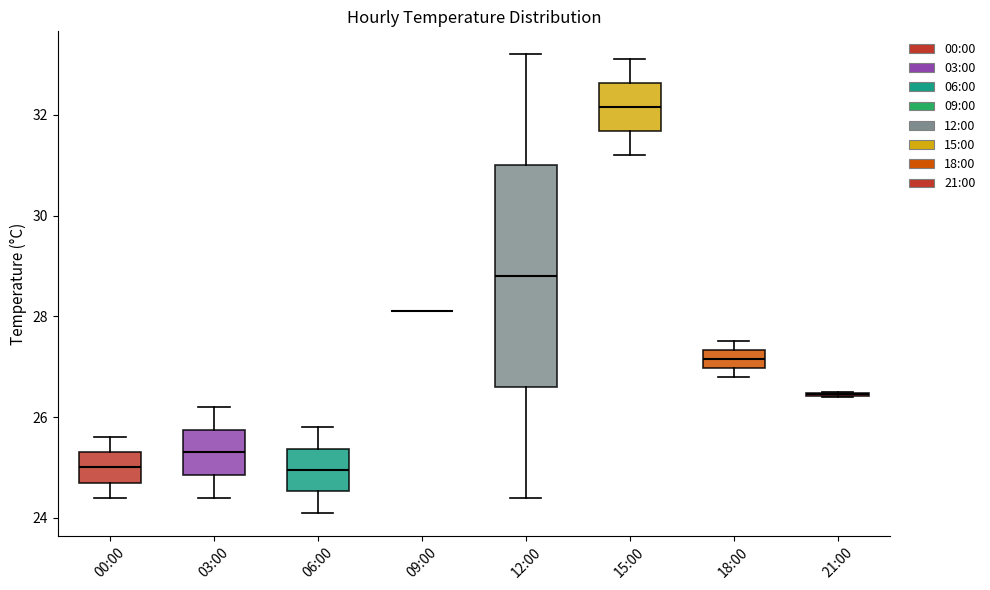

Reading left to right, transcribe this box plot: for each box, give where its median line is, the range the box spans, and where its two whiskers end, as read against the y-axis. The values are not printed on the chart, so give them approximately, as read against the axis.

00:00: median 25.0, box 24.8 to 25.4, whiskers 24.4 to 25.6
03:00: median 25.4, box 24.8 to 25.8, whiskers 24.4 to 26.2
06:00: median 25.0, box 24.6 to 25.4, whiskers 24.2 to 25.8
09:00: box collapsed to a line at 28.2, whiskers 28.2 to 28.2
12:00: median 28.8, box 26.6 to 31.0, whiskers 24.4 to 33.2
15:00: median 32.2, box 31.6 to 32.6, whiskers 31.2 to 33.2
18:00: median 27.2, box 27.0 to 27.4, whiskers 26.8 to 27.6
21:00: box collapsed to a line at 26.4, whiskers 26.4 to 26.6